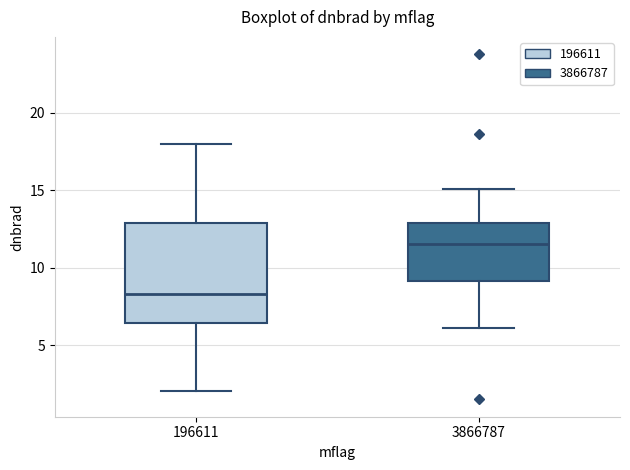

Which box's median line is the lowest?

196611